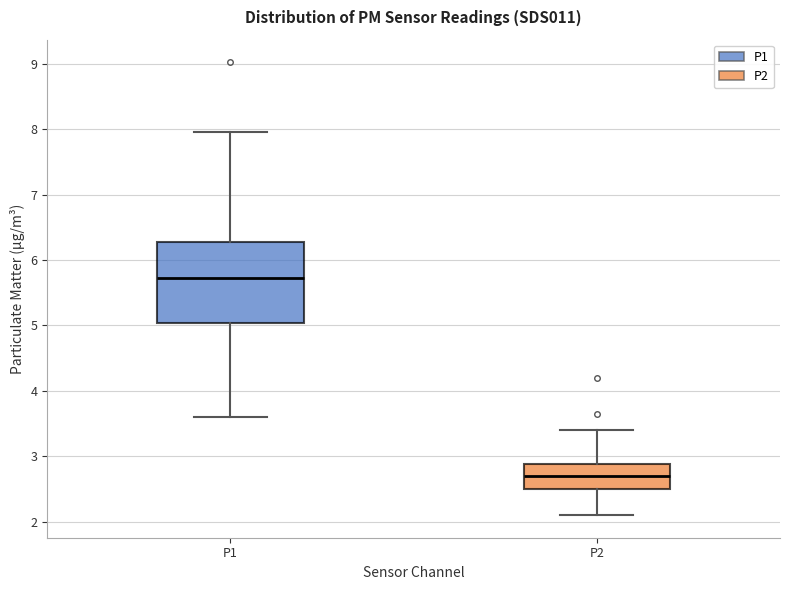

Which box's median line is the highest?

P1